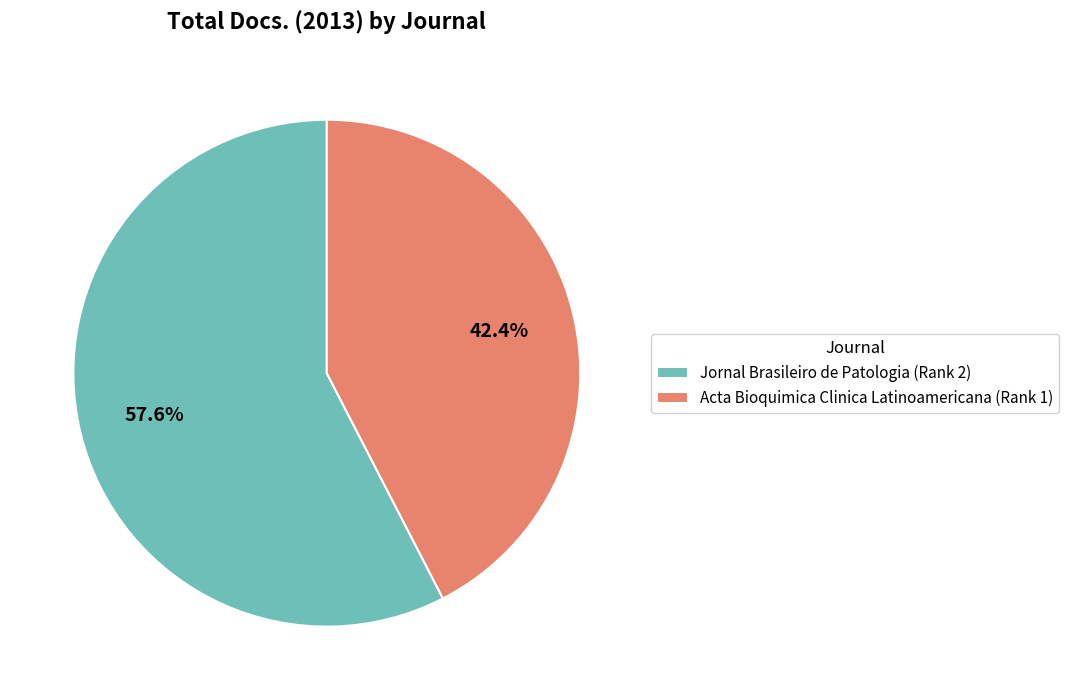

Which has a higher value, Jornal Brasileiro de Patologia (Rank 2) or Acta Bioquimica Clinica Latinoamericana (Rank 1)?

Jornal Brasileiro de Patologia (Rank 2)